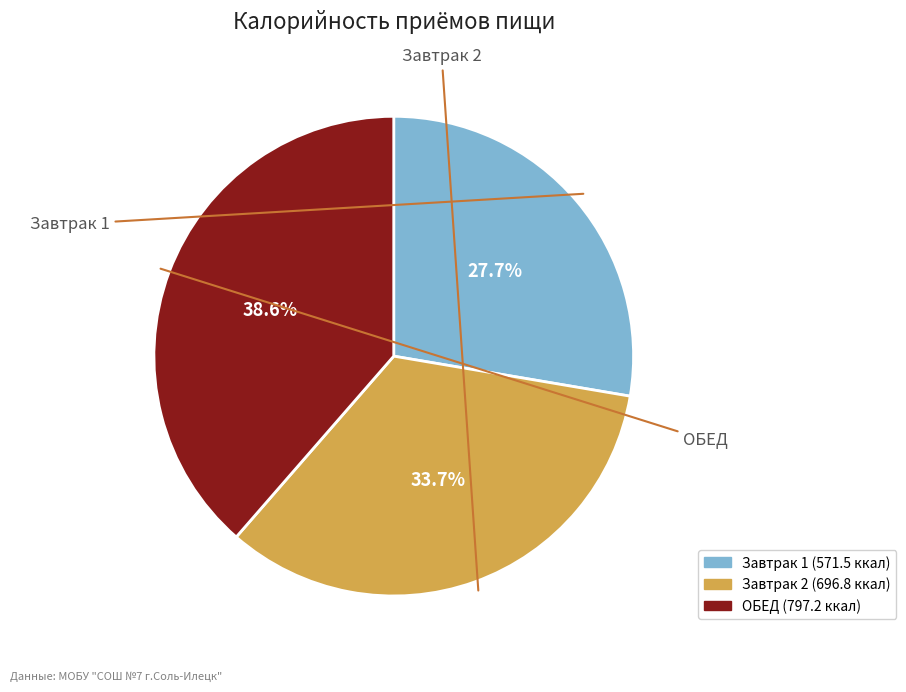

What percentage is the ОБЕД slice, to the nearest percent?

39%